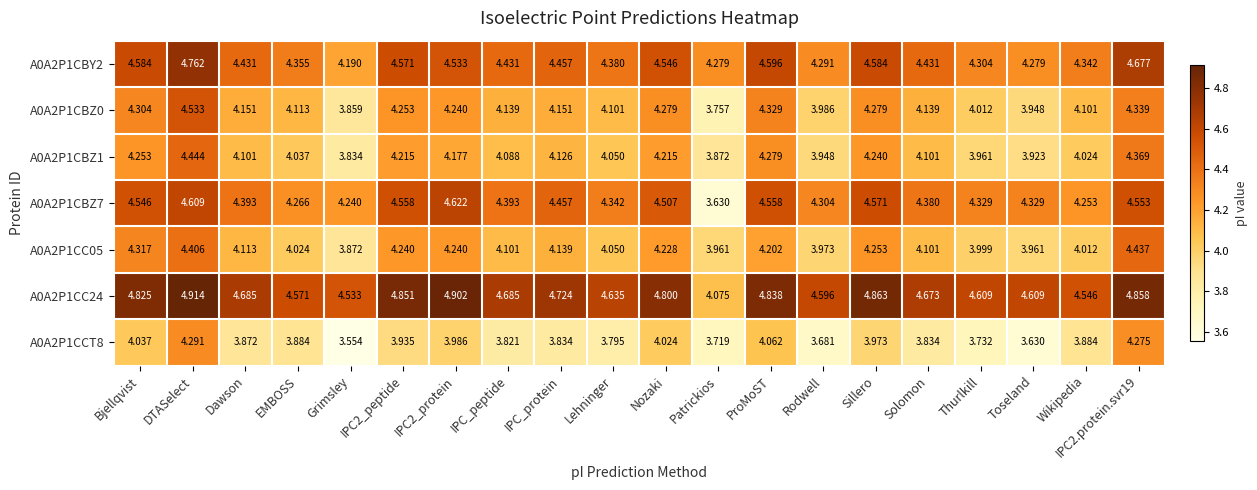

At which category does the chart reach its minimum across all series?

Grimsley